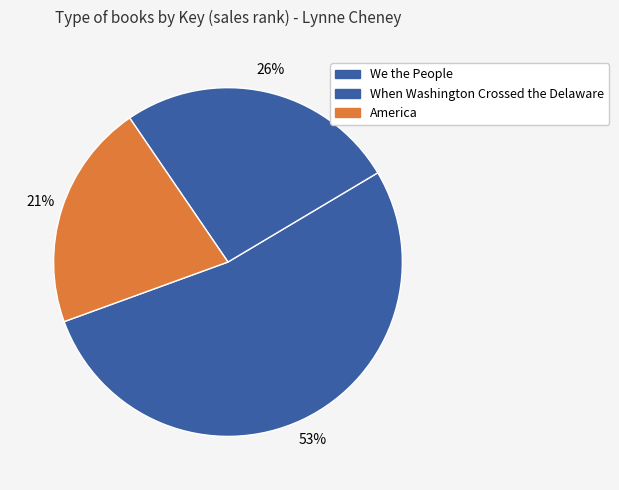

Is there any slice that represents more than half of the pie?

Yes